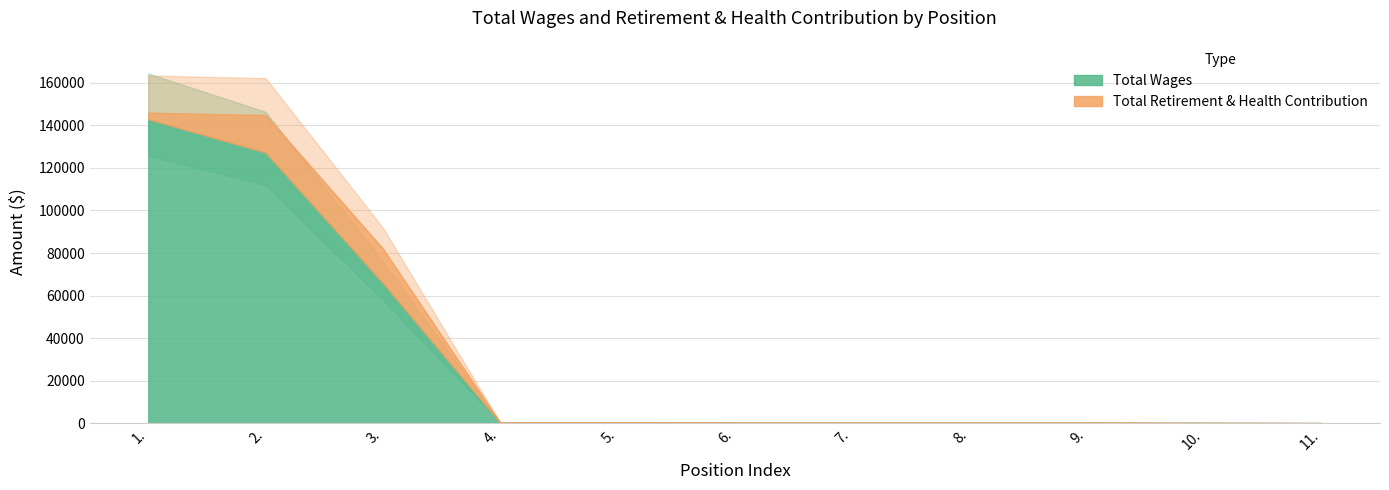

Reading right to left, what are all the values shown in this chart?

Total Wages: 150	225	300	300	300	300	375	375	65961	127241	142884
Total Retirement & Health Contribution: 0	0	0	0	0	0	0	0	16078	17532	3018